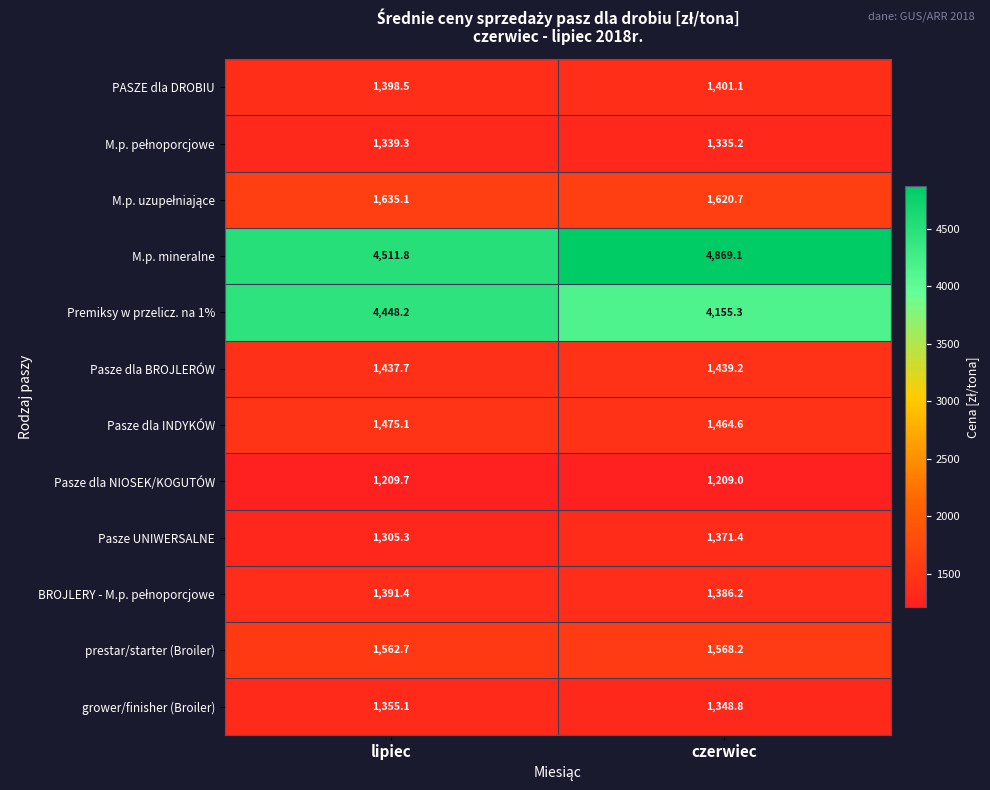

The value of grower/finisher (Broiler) at lipiec is 450.4. True or false?

False